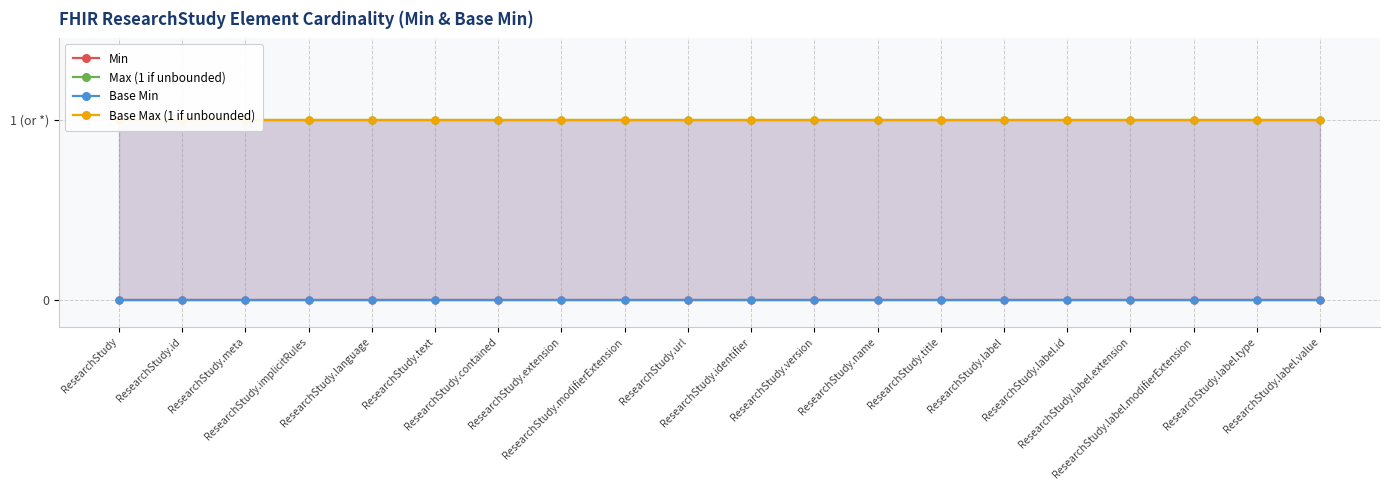

Reading left to right, extract all data points from this chart.

Min: 0	0	0	0	0	0	0	0	0	0	0	0	0	0	0	0	0	0	0	0
Max (1 if unbounded): 1	1	1	1	1	1	1	1	1	1	1	1	1	1	1	1	1	1	1	1
Base Min: 0	0	0	0	0	0	0	0	0	0	0	0	0	0	0	0	0	0	0	0
Base Max (1 if unbounded): 1	1	1	1	1	1	1	1	1	1	1	1	1	1	1	1	1	1	1	1